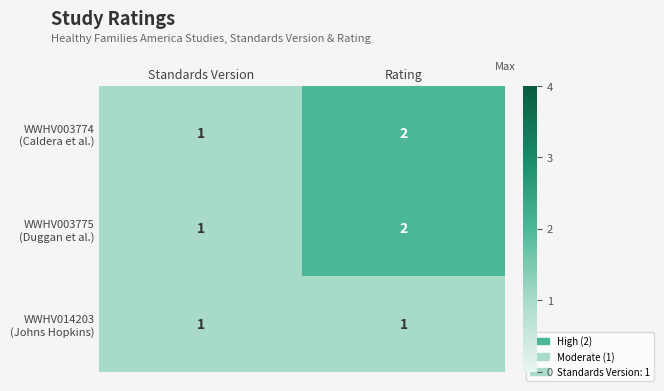

Count the number of categories in the chart.

2